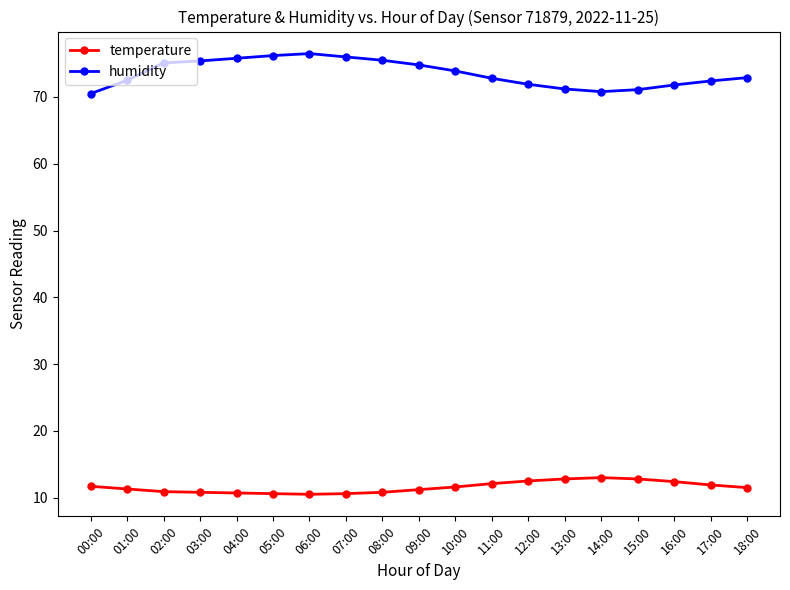

What is the sum of the humidity values at 03:00 and 09:00?

150.2